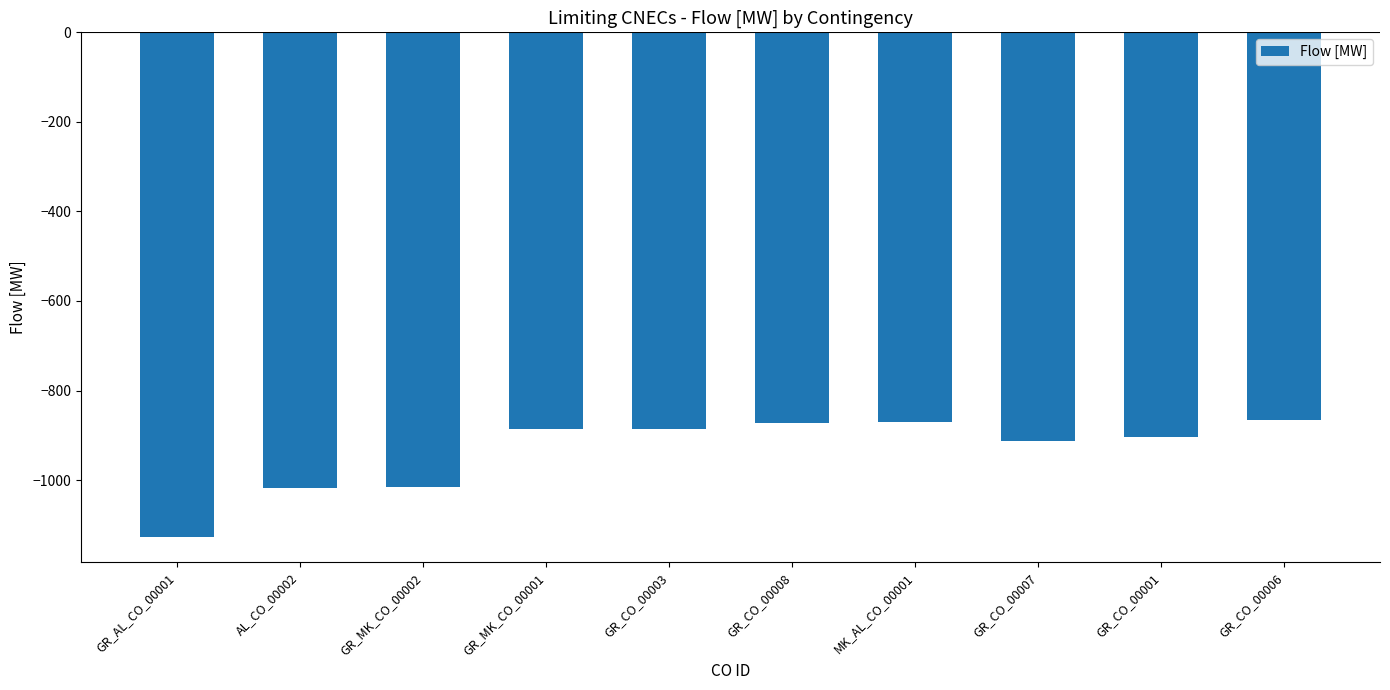

How many values exceed -886?

3